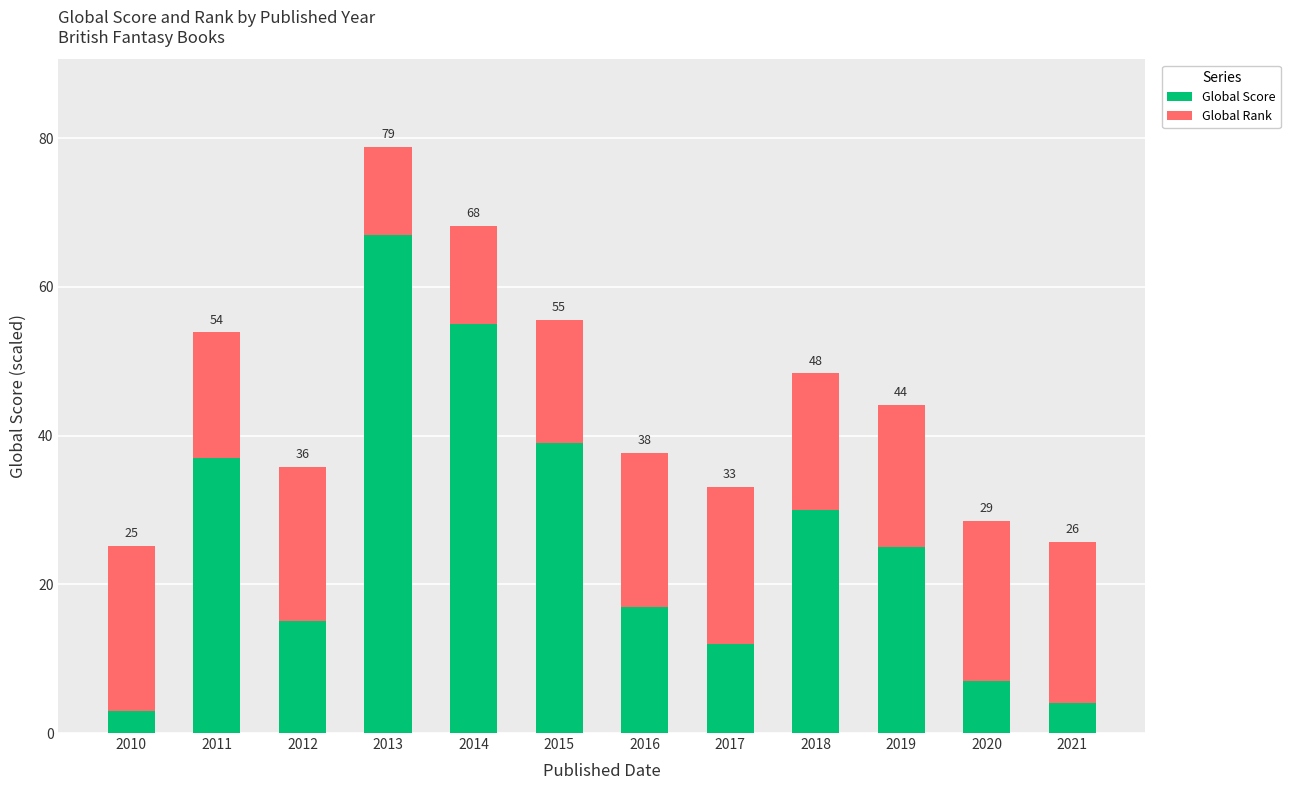

Are the bars horizontal?

No